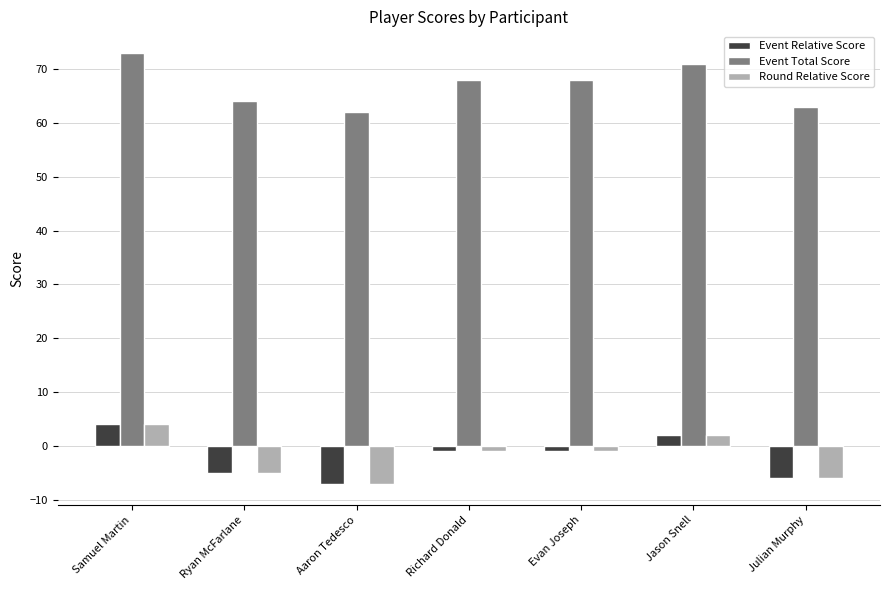

What is the difference between the second highest and second lowest values in the Round Relative Score series?

8